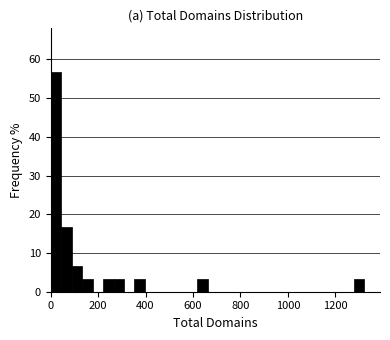

Around what value on the x-axis is the tallest bar? Give the approximate position of its centre, as read against the axis.

20